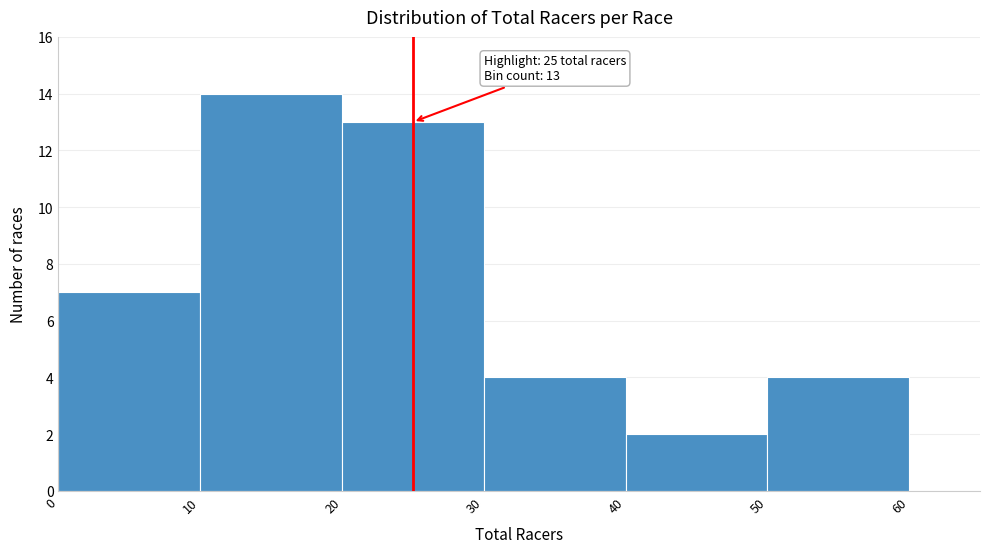

Over which range of the x-axis is the bar tallest?

10 to 20